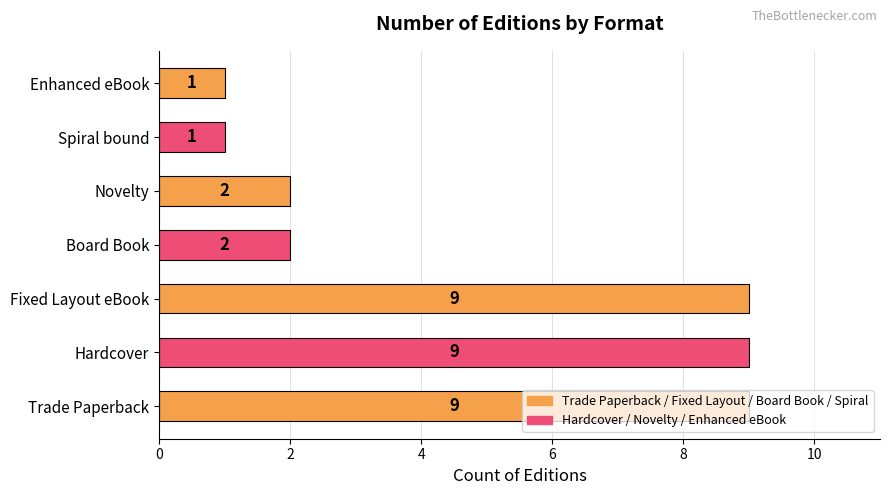

Count the number of categories in the chart.

7